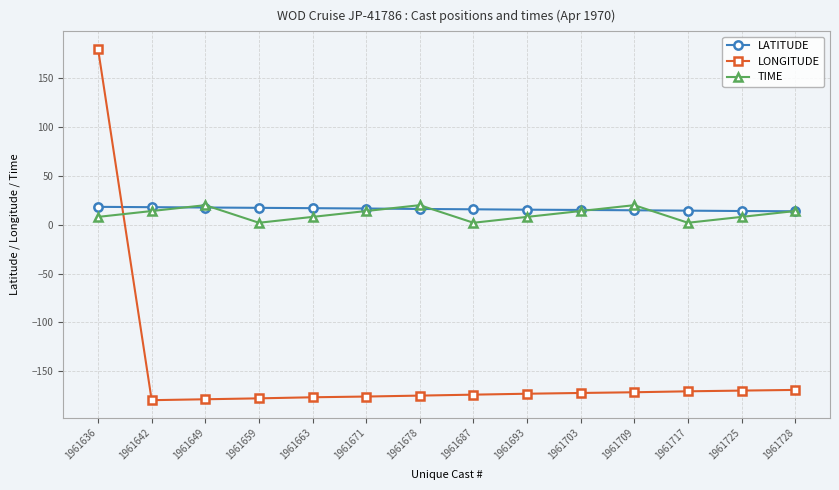

Is it true that LATITUDE equals 17.3 at 1961659?

True